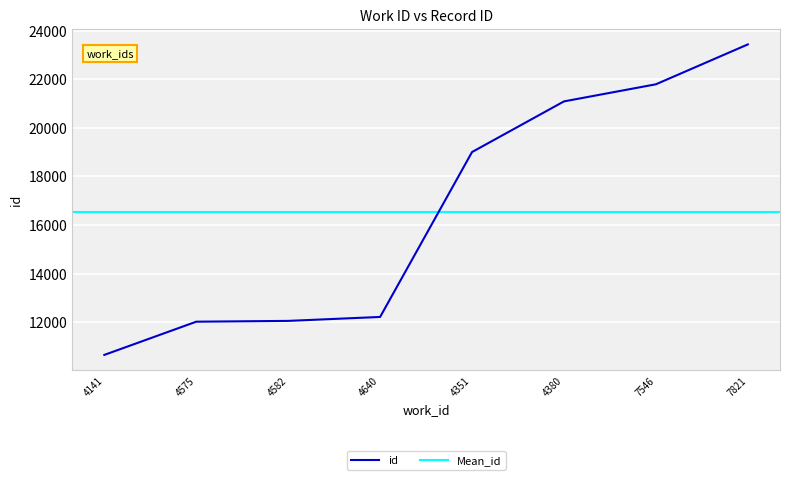

Reading left to right, list all the values displayed in this chart.

10658	12024	12057	12219	19003	21086	21790	23430